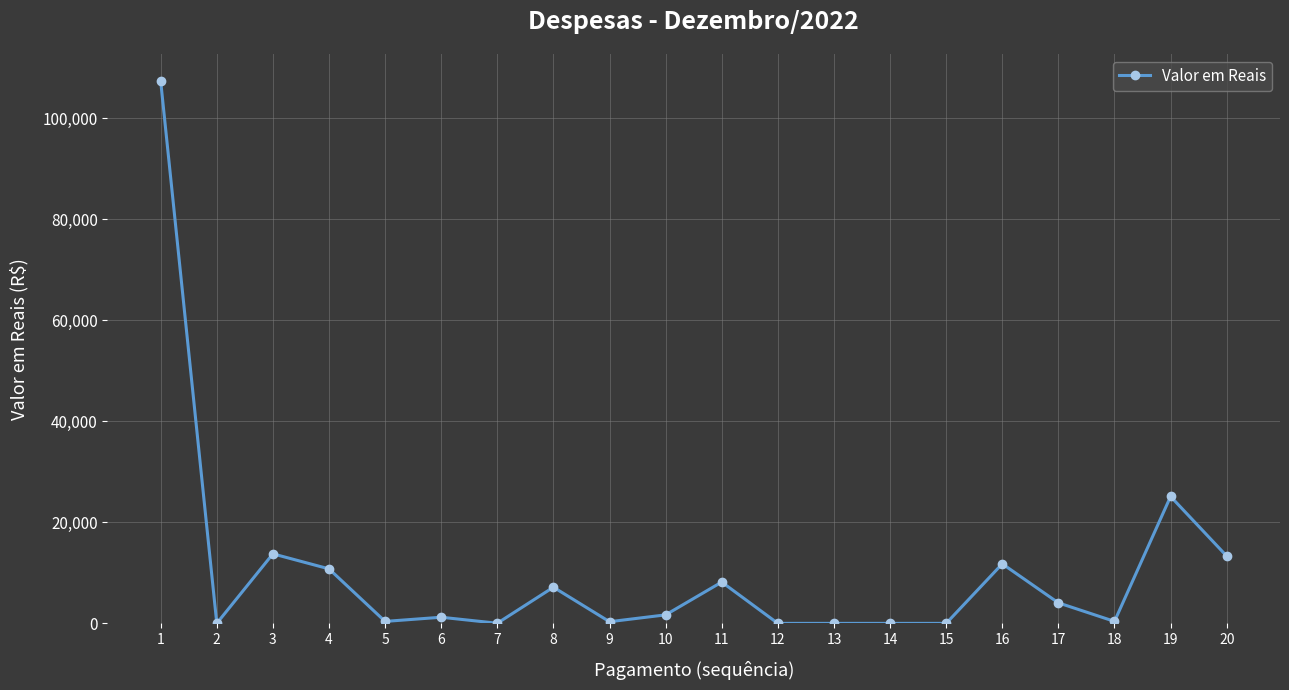

What is the difference between the maximum and second lowest values?

107396.5